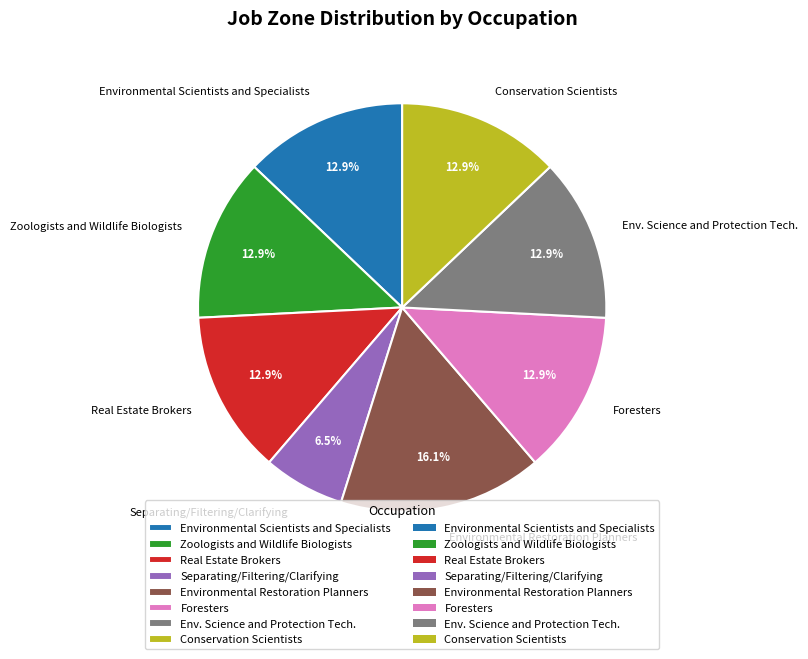

How many slices are in this pie chart?

8